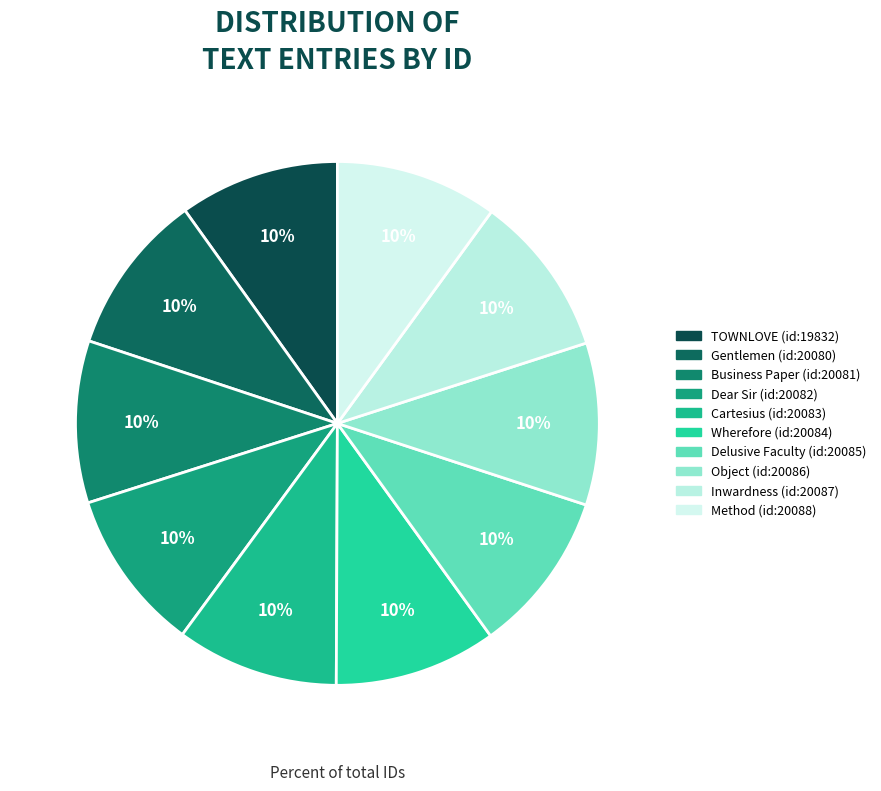

To the nearest percent, what is the average slice percentage?

10%